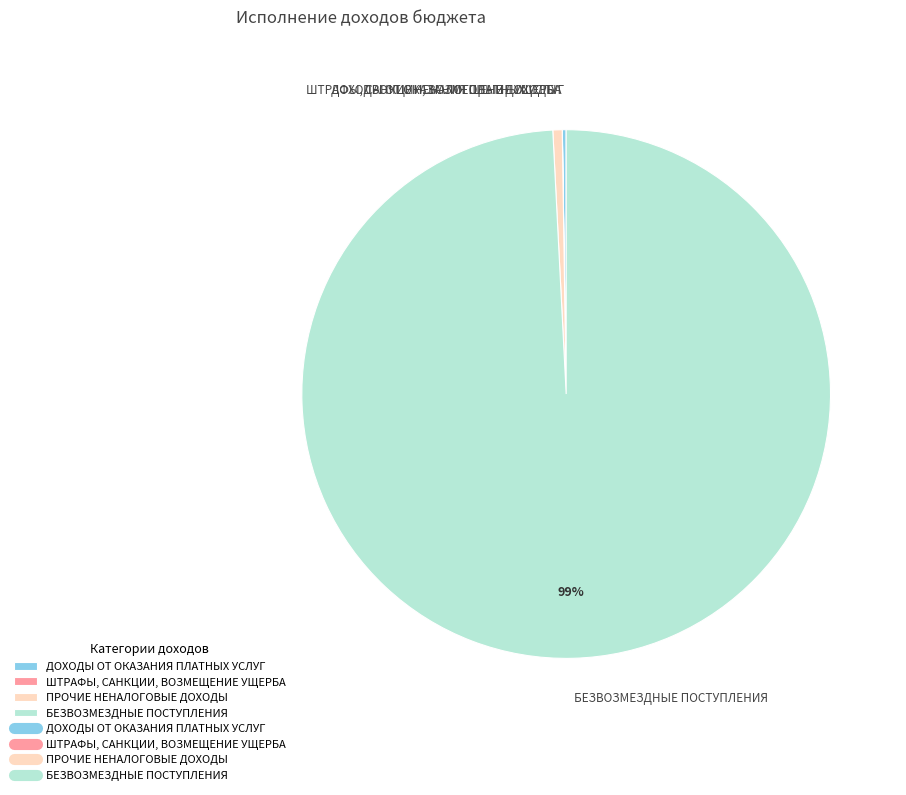

Does БЕЗВОЗМЕЗДНЫЕ ПОСТУПЛЕНИЯ account for over 50% of the chart?

Yes